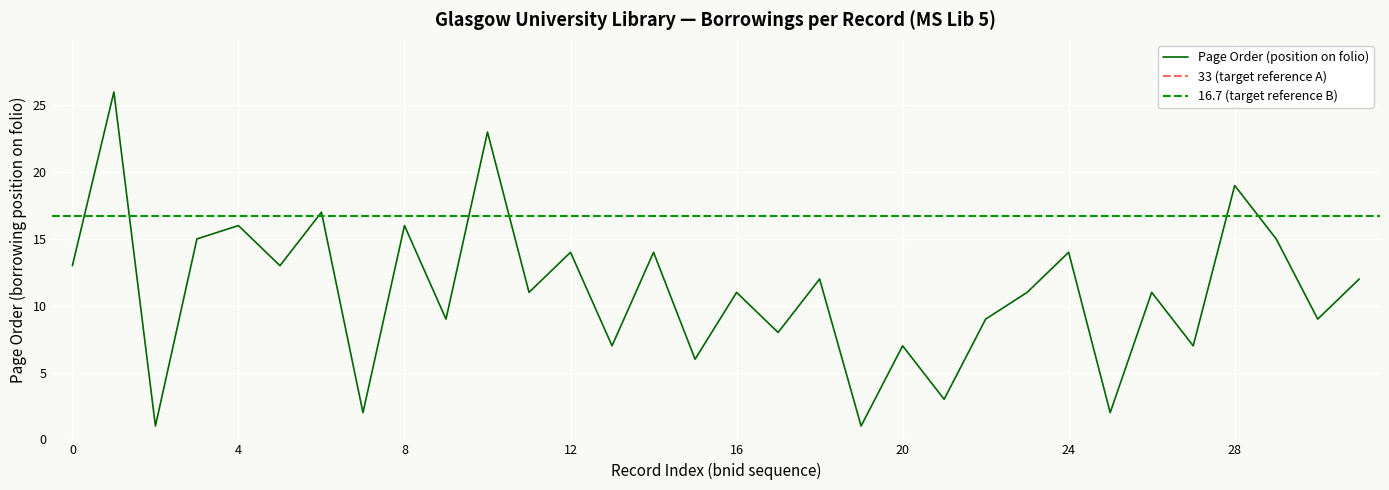

True or false: the data shows 2 at 19.

False